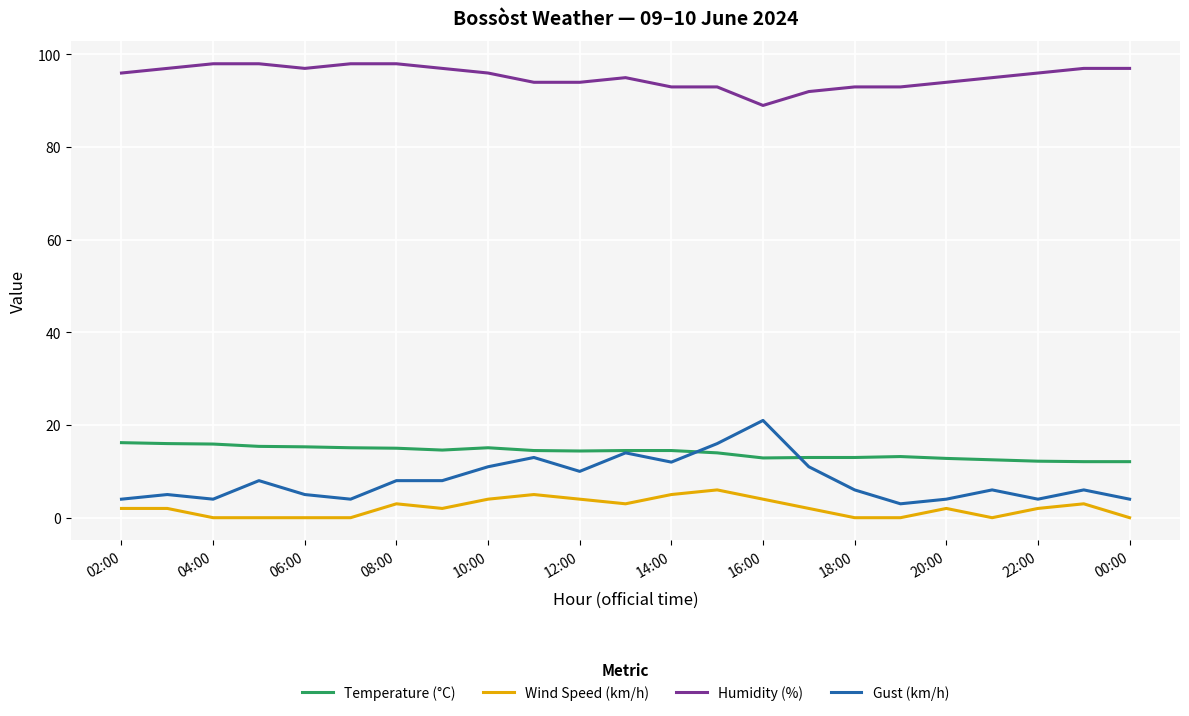

List the series in order of their peak value, highest first.

Humidity (%), Gust (km/h), Temperature (°C), Wind Speed (km/h)